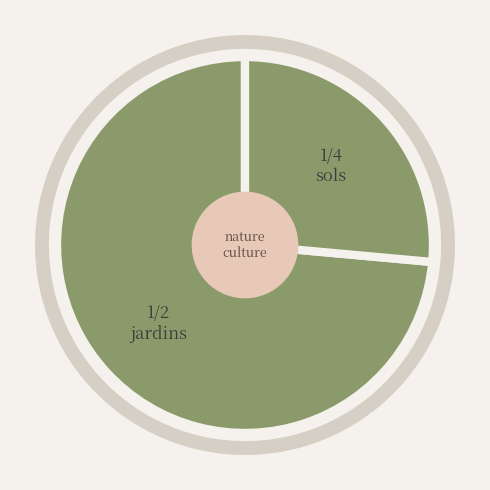

To the nearest percent, what is the combined percentage of sols and jardins?

100%